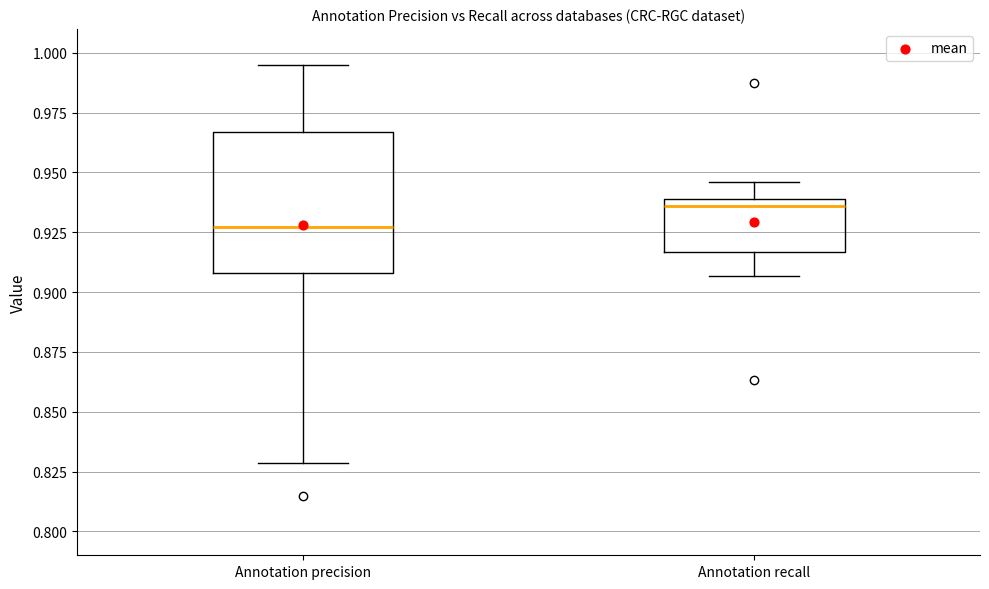

Which box is the tallest, from its lower edge to its upper edge?

Annotation precision